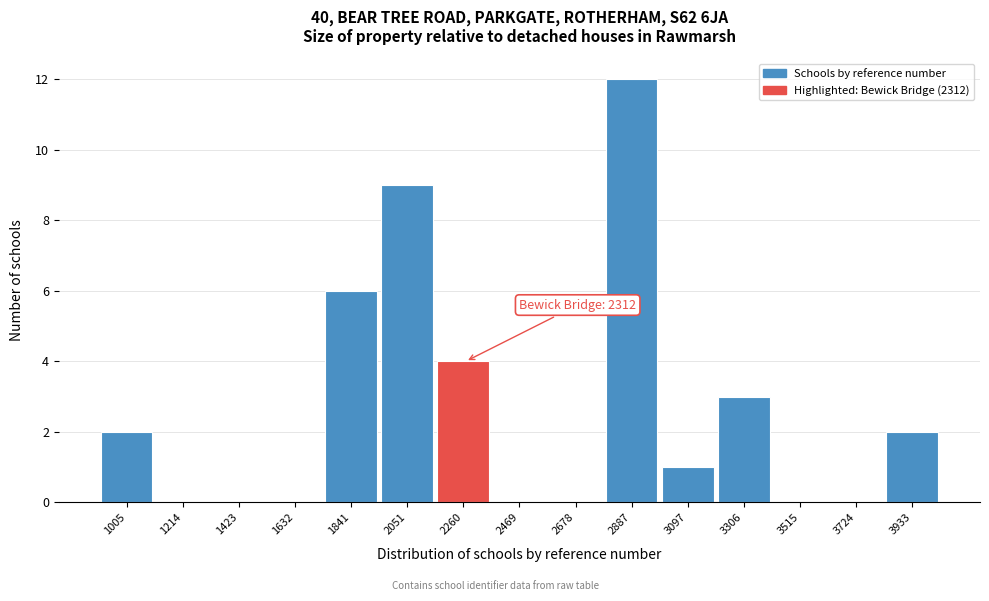

Reading left to right, extract all data points from this chart.

1005=2	1214=0	1423=0	1632=0	1841=6	2051=9	2260=4	2469=0	2678=0	2887=12	3097=1	3306=3	3515=0	3724=0	3933=2